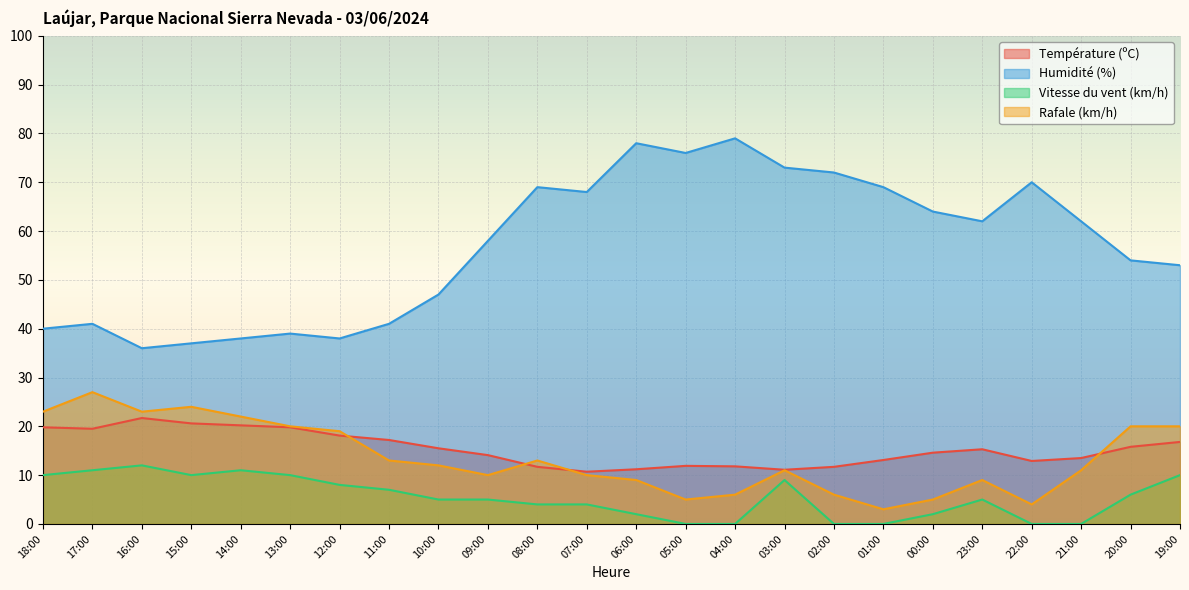

At which label does Vitesse du vent (km/h) first exceed 5?

18:00